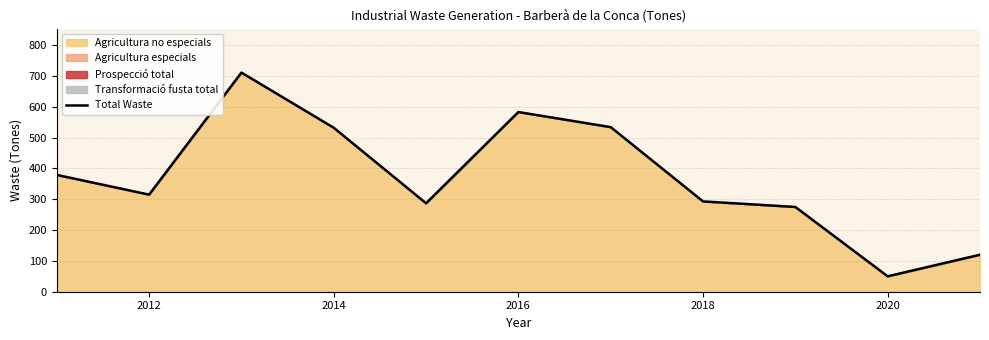

True or false: the data shows 313 at 2014.

False